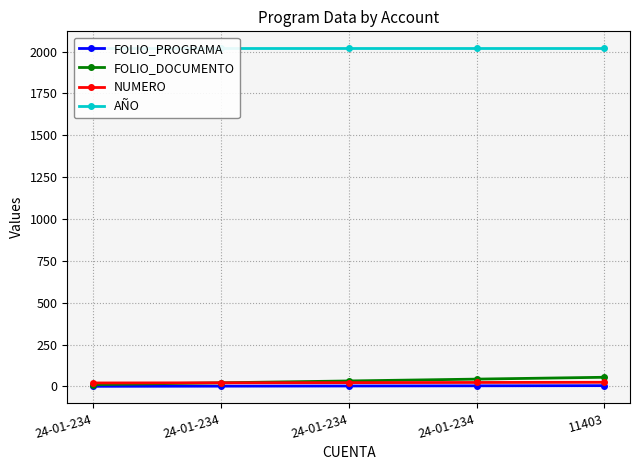

What is the difference between the highest and lowest values at 24-01-234?

2019